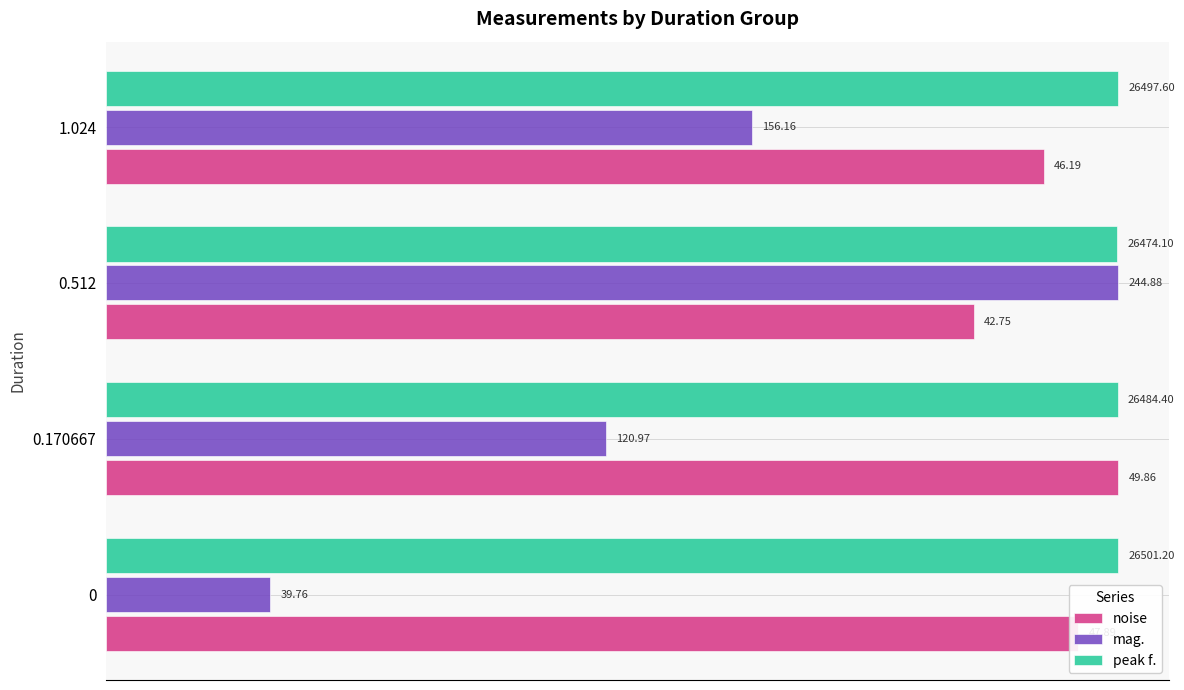

What are all the series names shown in the legend?

noise, mag., peak f.